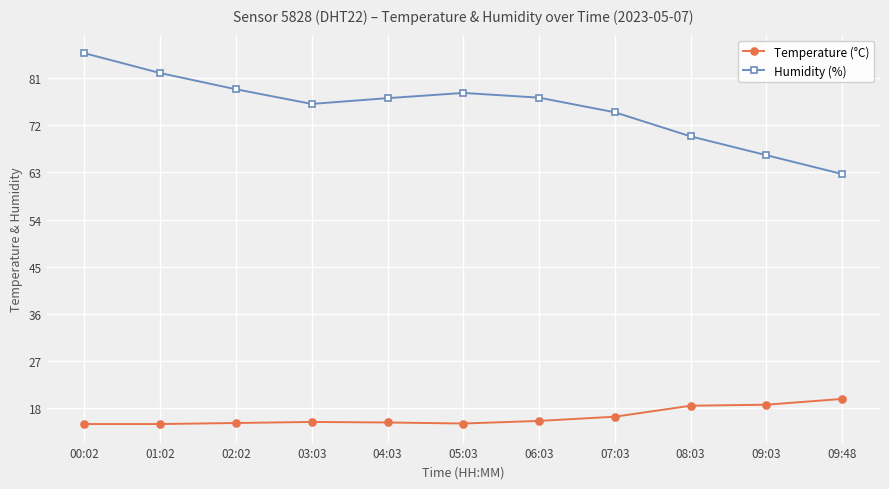

List the series in order of their overall mean, lowest first.

Temperature (°C), Humidity (%)